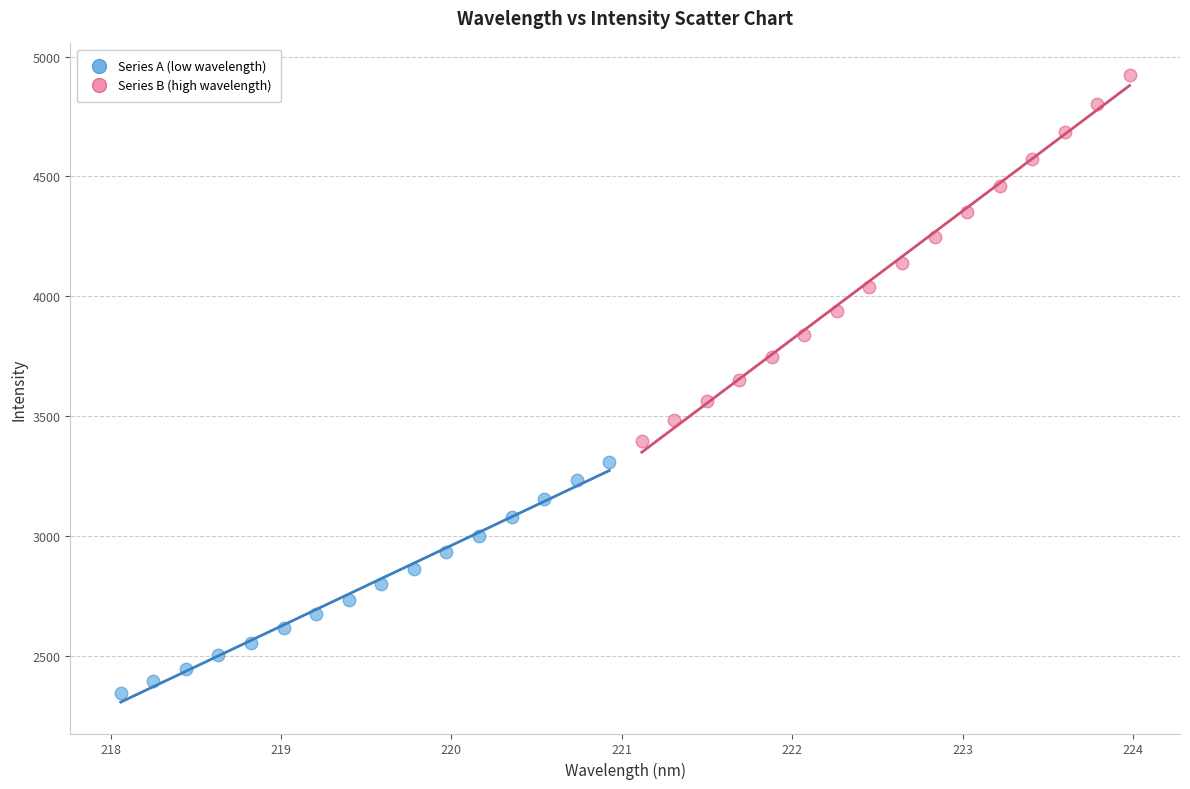

Which series reaches the minimum Y coordinate?

Series A (low wavelength)